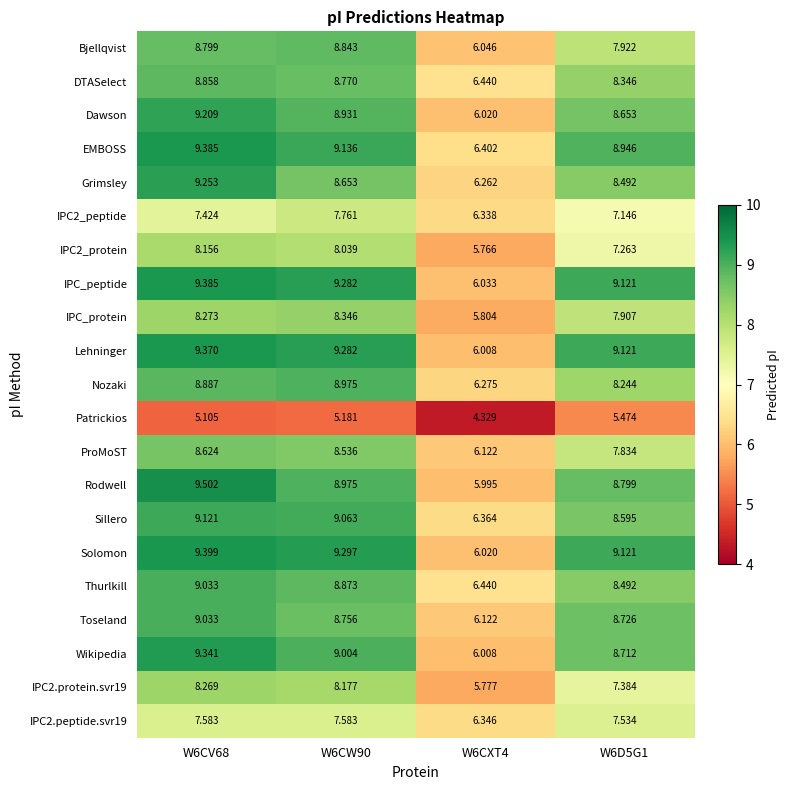

Which series has the largest range (max minus min)?

Rodwell